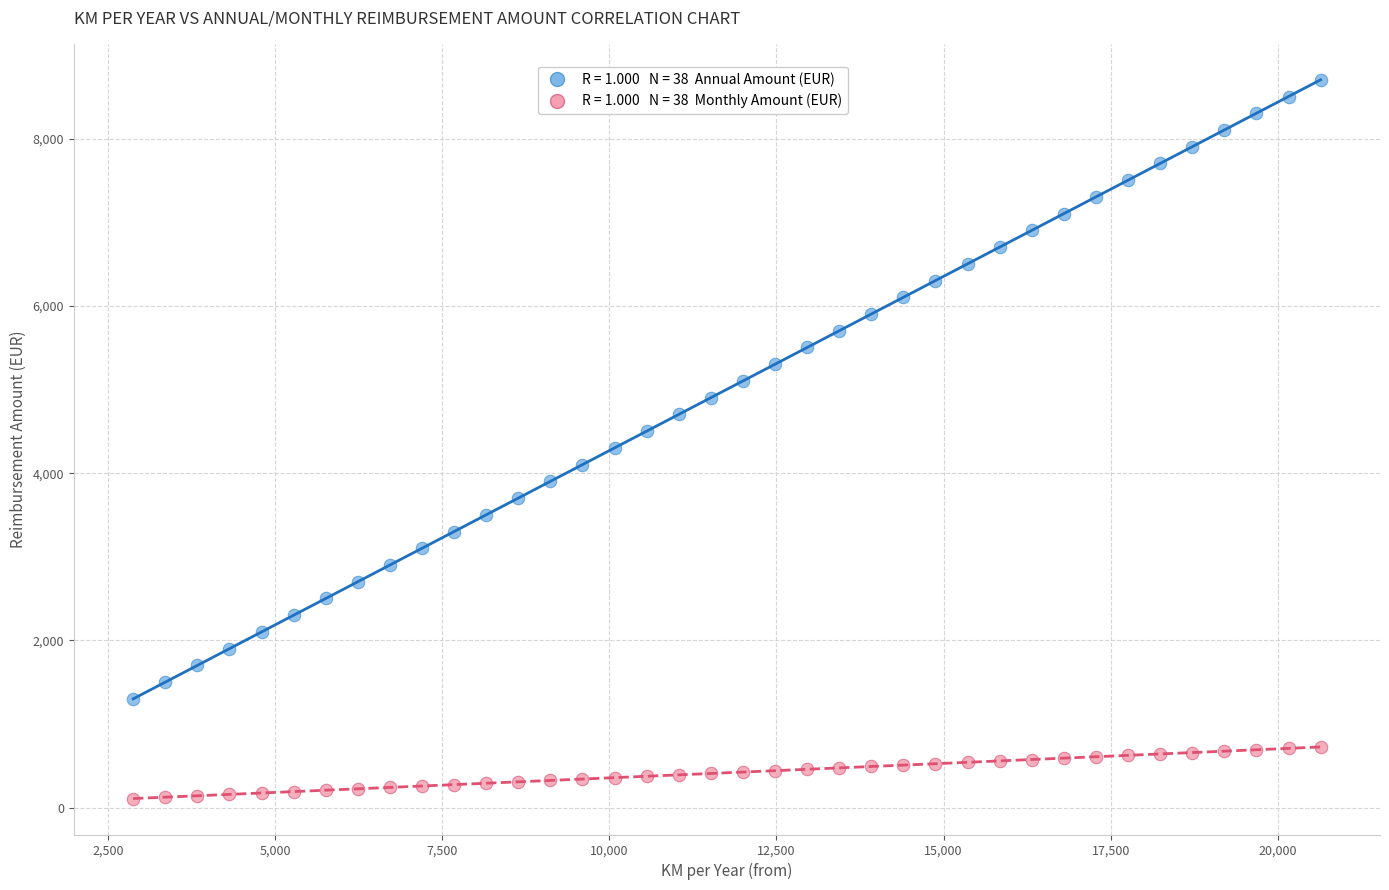

Across all data points, what is the range of X values (max minus min)?

17760.0